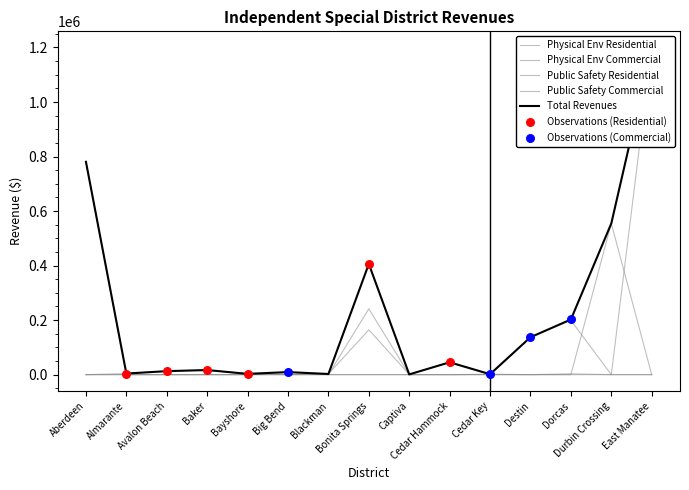

Which series contains the highest Y value?

Total Revenues